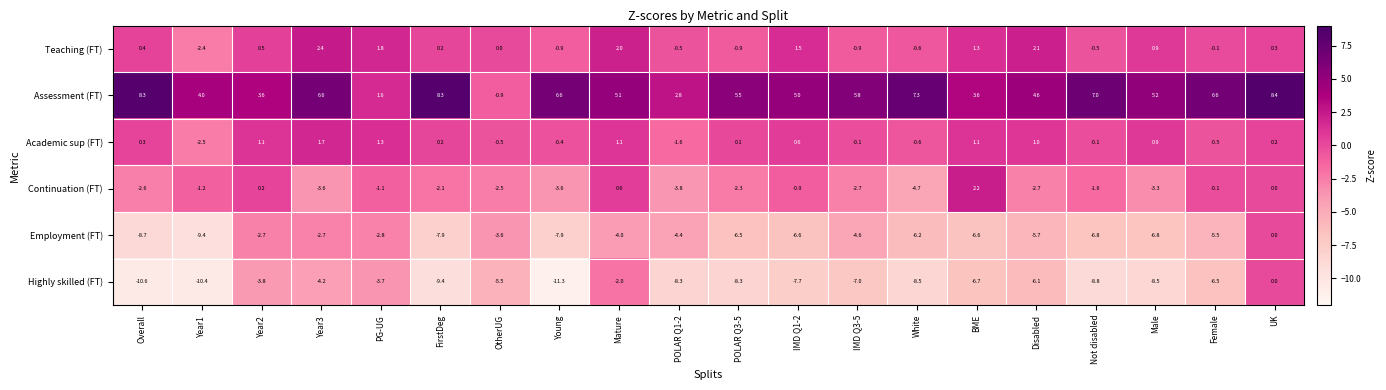

How many distinct data groups are displayed?

6